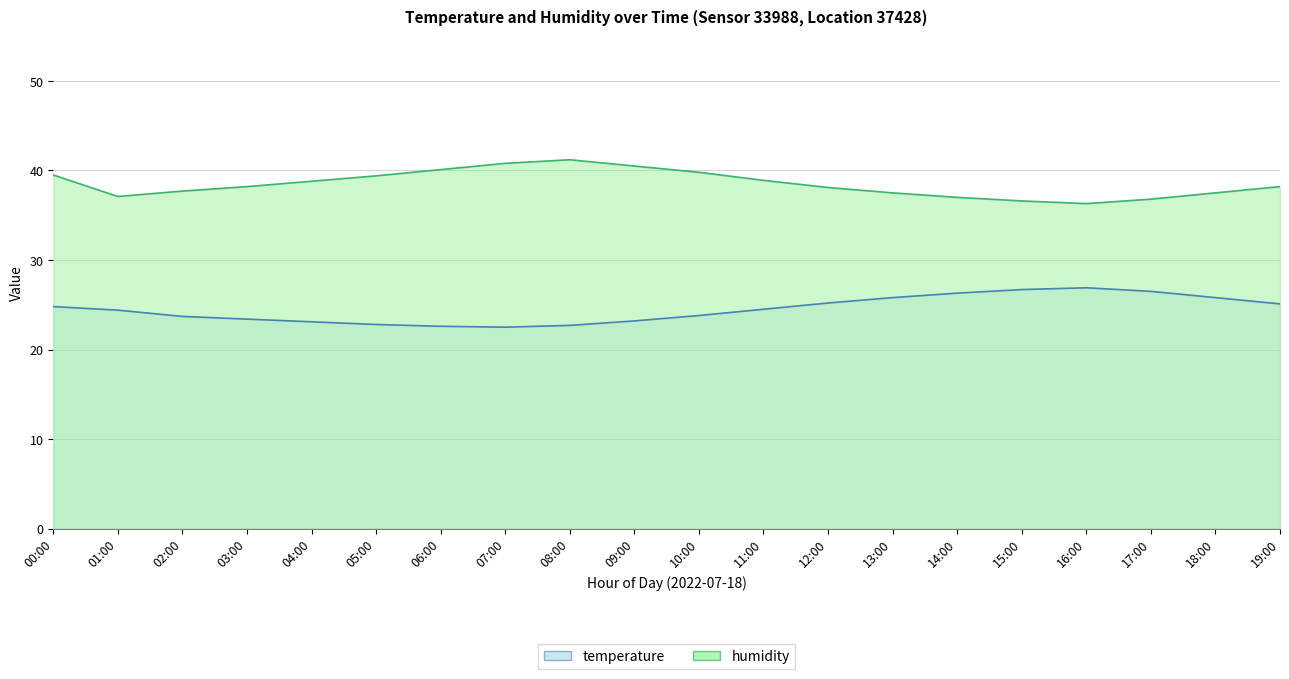

Is it true that temperature equals 25.8 at 18:00?

True